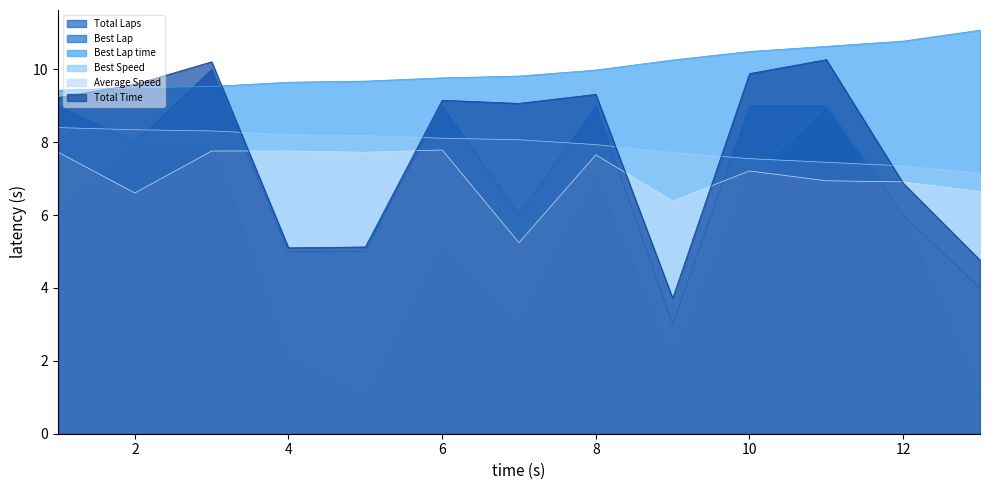

Is it true that Best Speed equals 8.3 at Yao Chen?

True